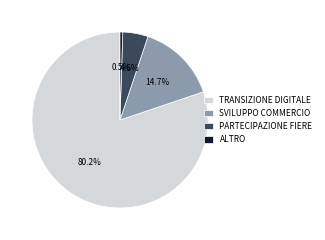

Which slice is the smallest?

ALTRO